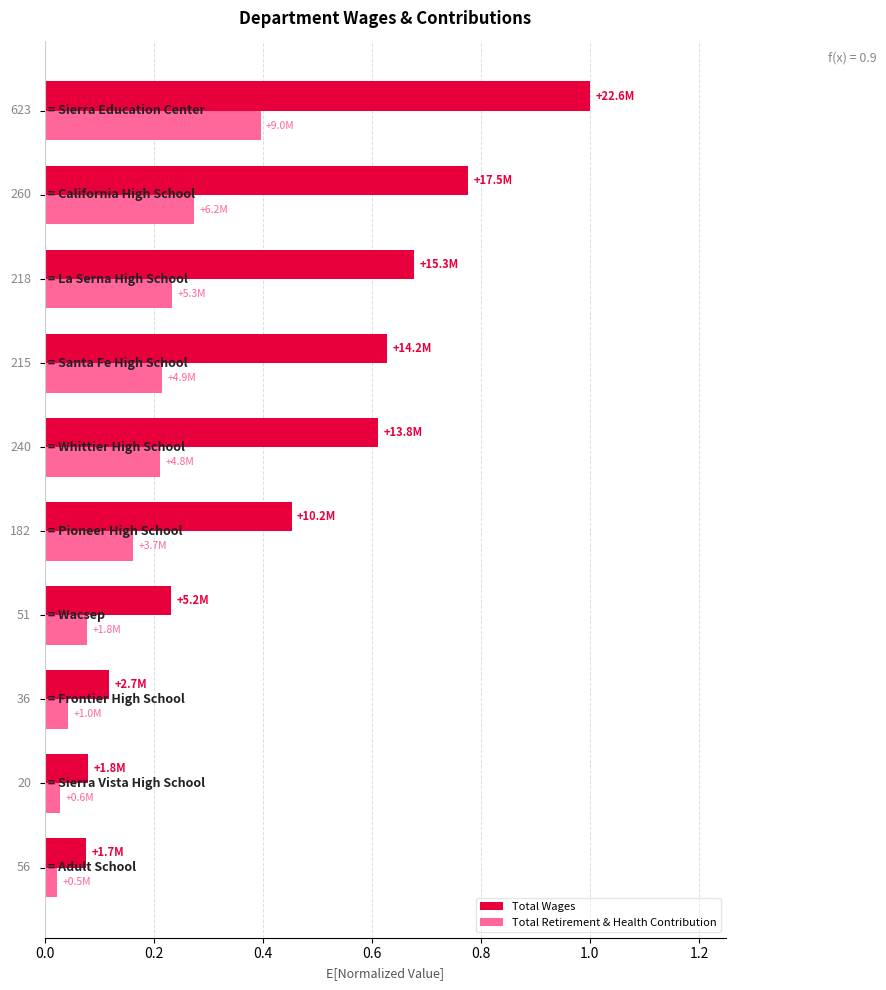

Rank the series by their maximum value, from highest to lowest.

Total Wages, Total Retirement & Health Contribution